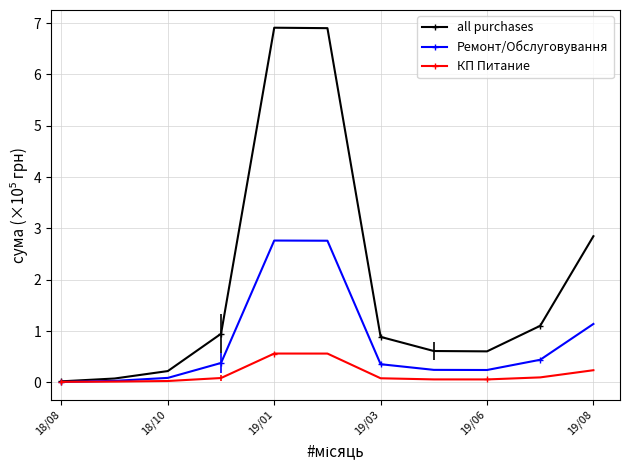

What is the difference between the second highest and second lowest values in the all purchases series?

6.8